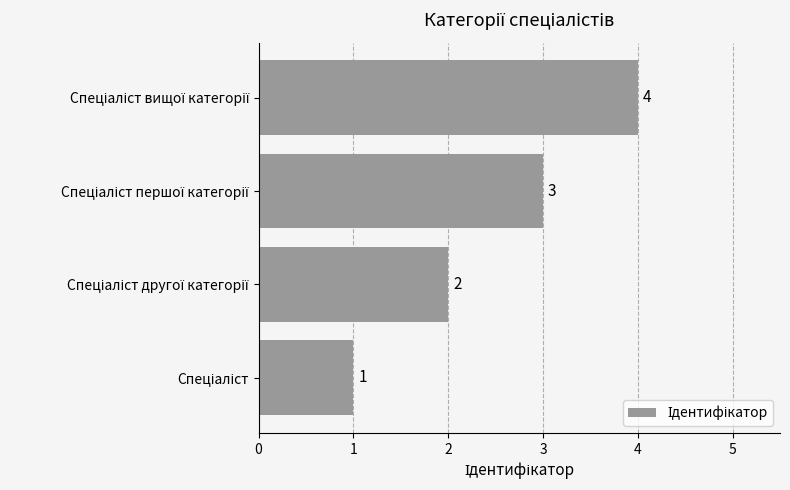

Count the values in the range 2 to 4.

3